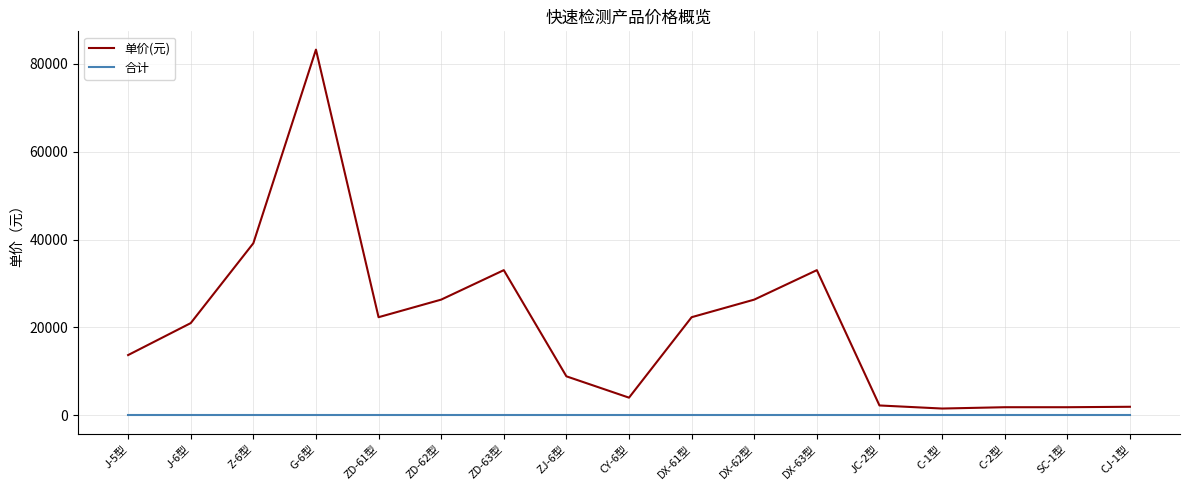

True or false: 单价(元) and 合计 intersect in this chart.

False